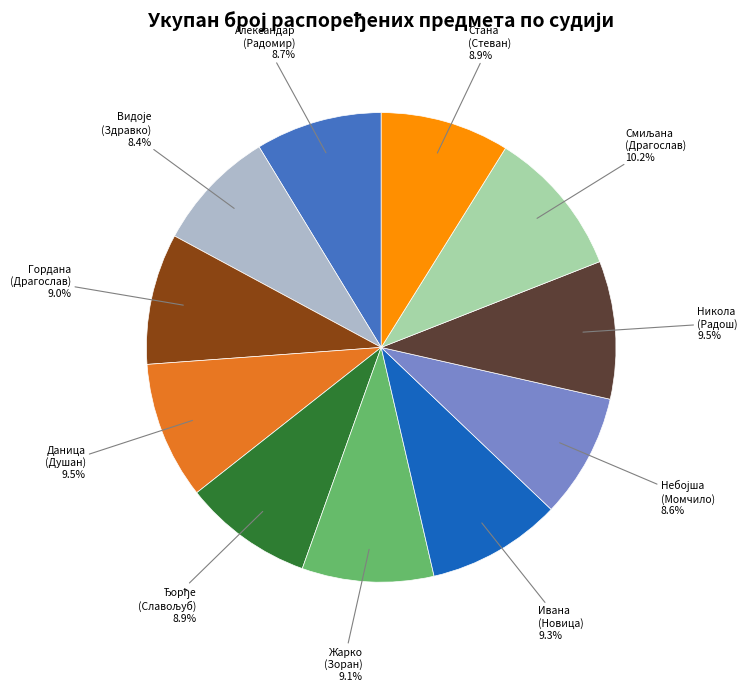

Is there any slice that represents more than half of the pie?

No